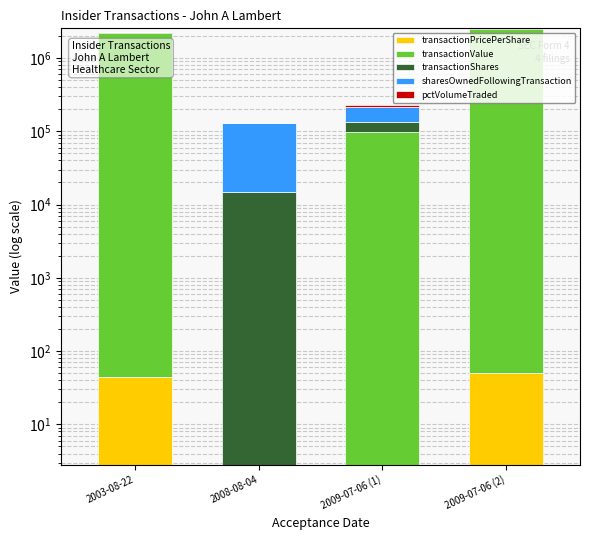

Between 2003-08-22 and 2009-07-06 (2), which is larger?

2009-07-06 (2)